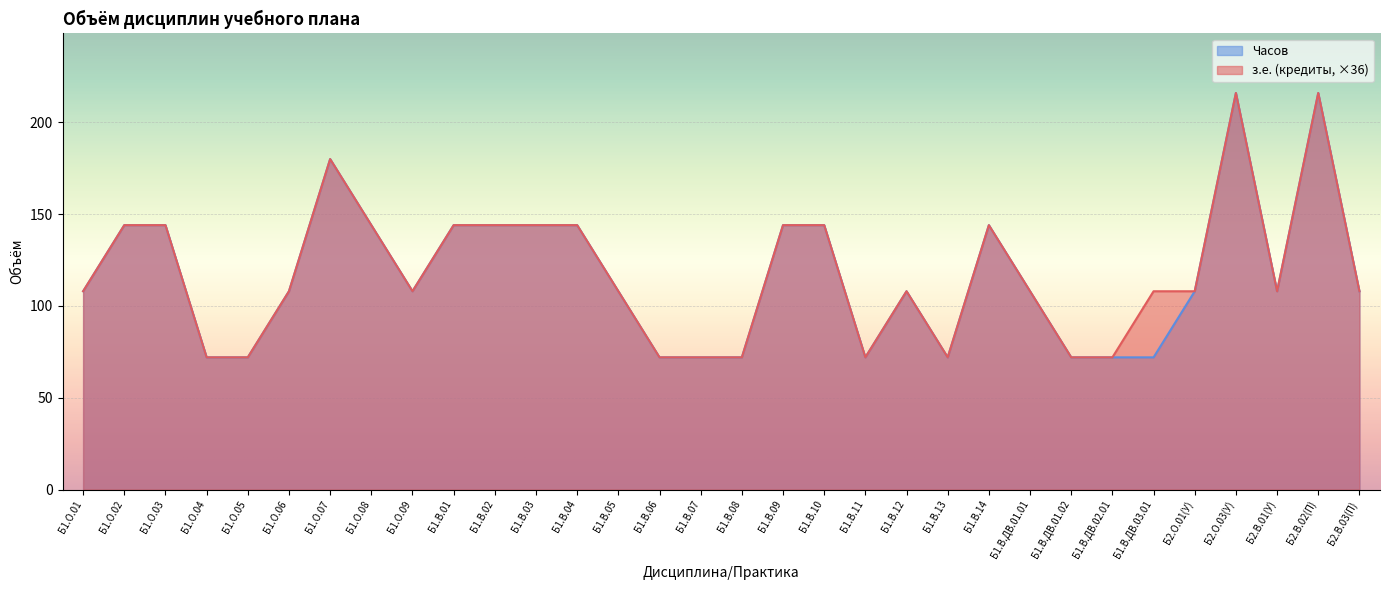

Does the chart display data point markers on the line(s)?

No